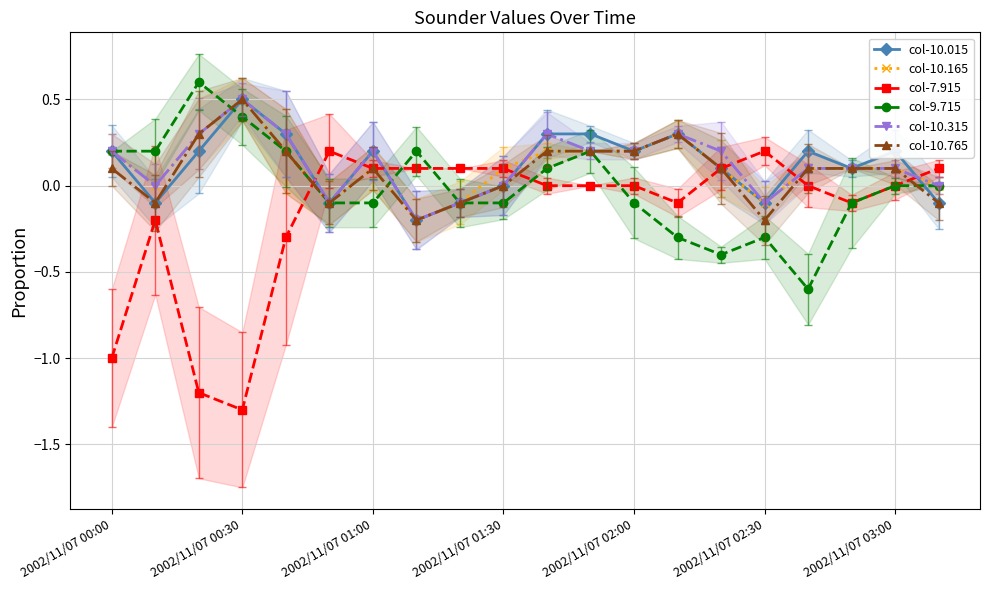

Reading left to right, extract all data points from this chart.

col-10.015: 0.2	-0.1	0.2	0.5	0.3	-0.1	0.2	-0.2	-0.1	0.0	0.3	0.3	0.2	0.3	0.1	-0.1	0.2	0.1	0.2	-0.1
col-10.165: 0.2	-0.0	0.3	0.5	0.2	-0.1	0.1	-0.2	-0.1	0.1	0.2	0.2	0.2	0.3	0.1	-0.1	0.1	0.1	0.1	-0.0
col-7.915: -1.0	-0.2	-1.2	-1.3	-0.3	0.2	0.1	0.1	0.1	0.1	-0.0	0.0	-0.0	-0.1	0.1	0.2	0.0	-0.1	0.0	0.1
col-9.715: 0.2	0.2	0.6	0.4	0.2	-0.1	-0.1	0.2	-0.1	-0.1	0.1	0.2	-0.1	-0.3	-0.4	-0.3	-0.6	-0.1	-0.0	-0.0
col-10.315: 0.2	-0.0	0.3	0.5	0.3	-0.1	0.2	-0.2	-0.1	0.0	0.3	0.2	0.2	0.3	0.2	-0.1	0.1	0.1	0.1	-0.0
col-10.765: 0.1	-0.1	0.3	0.5	0.2	-0.1	0.1	-0.2	-0.1	0.0	0.2	0.2	0.2	0.3	0.1	-0.2	0.1	0.1	0.1	-0.1